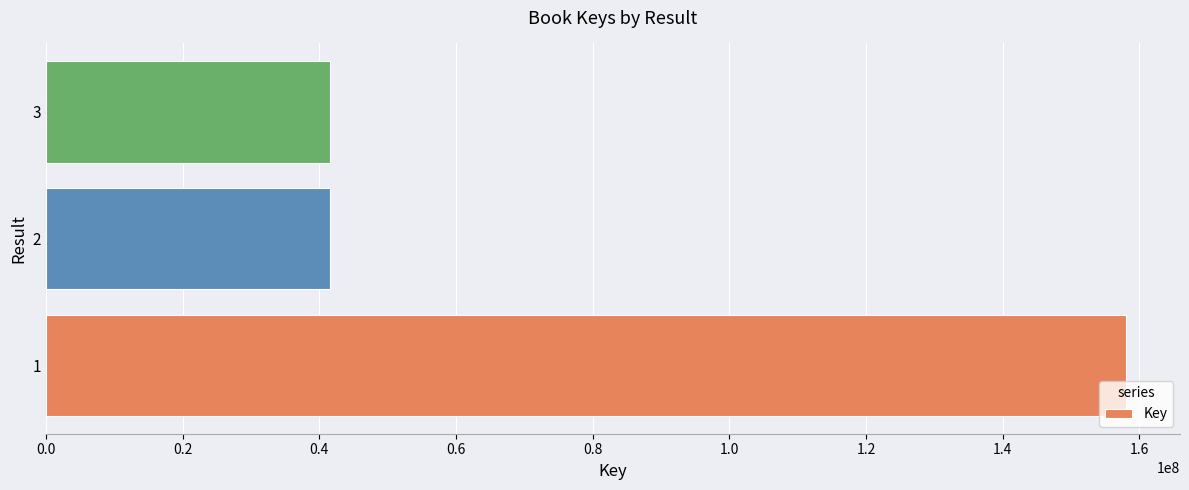

What is the smallest value displayed?

41555479